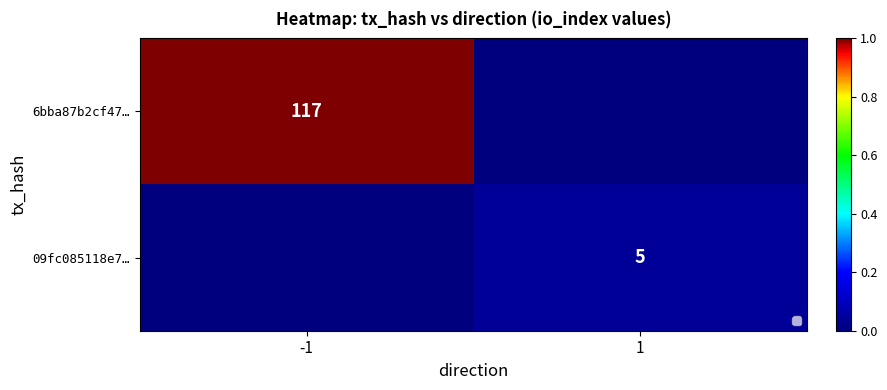

Is the value of 09fc085118e7… at 1 greater than the value of 6bba87b2cf47… at -1?

No